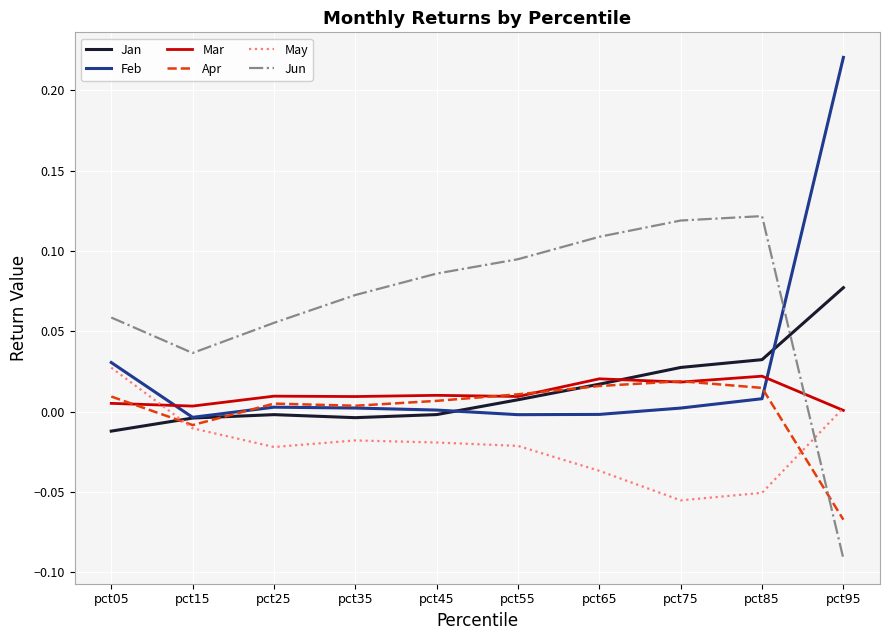

After their last crossing, which series has the higher values: Jan or Jun?

Jan